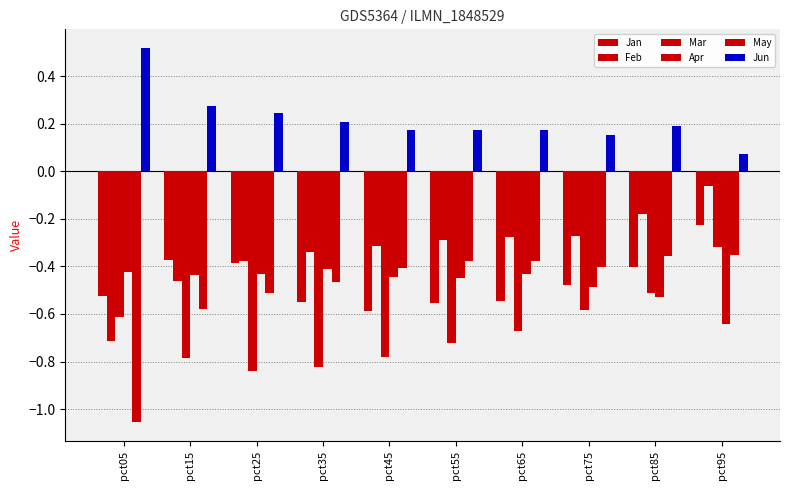

How many categories are shown in the chart?

10